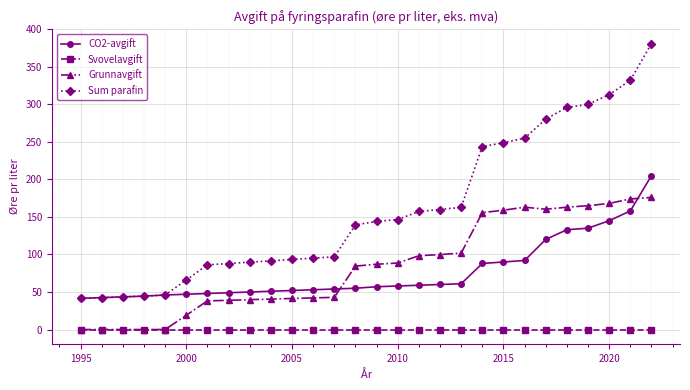

List the series in order of their peak value, lowest first.

Svovelavgift, Grunnavgift, CO2-avgift, Sum parafin